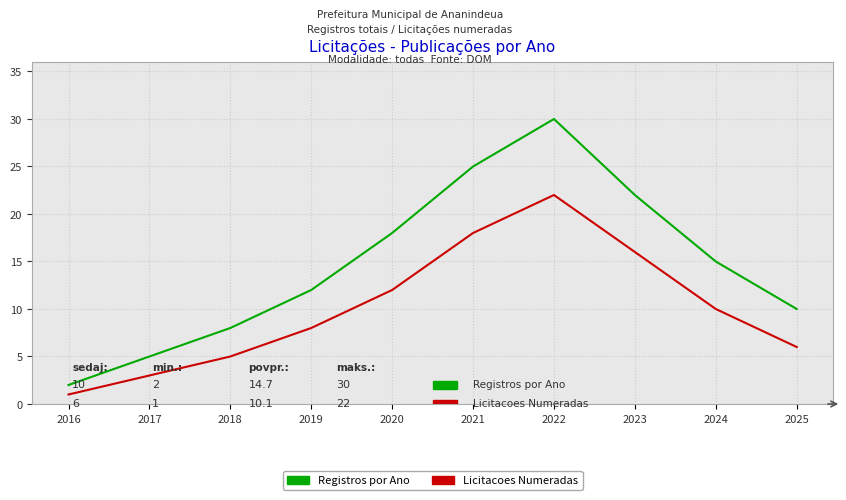

What is the maximum value for Licitacoes Numeradas?

22